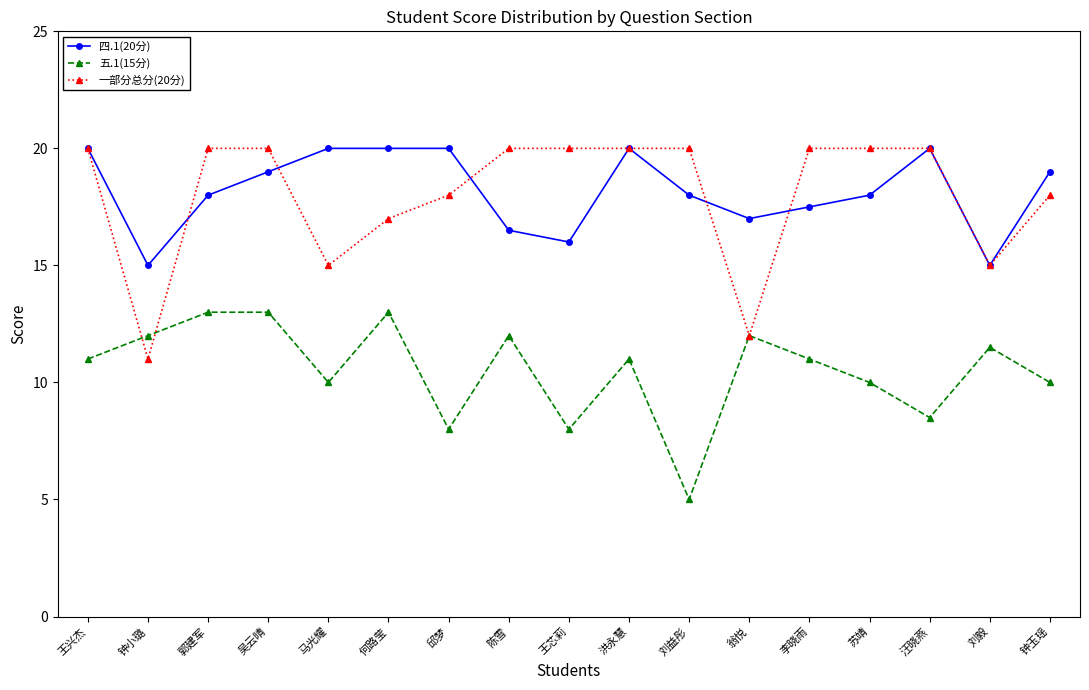

True or false: 四.1(20分) and 五.1(15分) cross at least once.

False